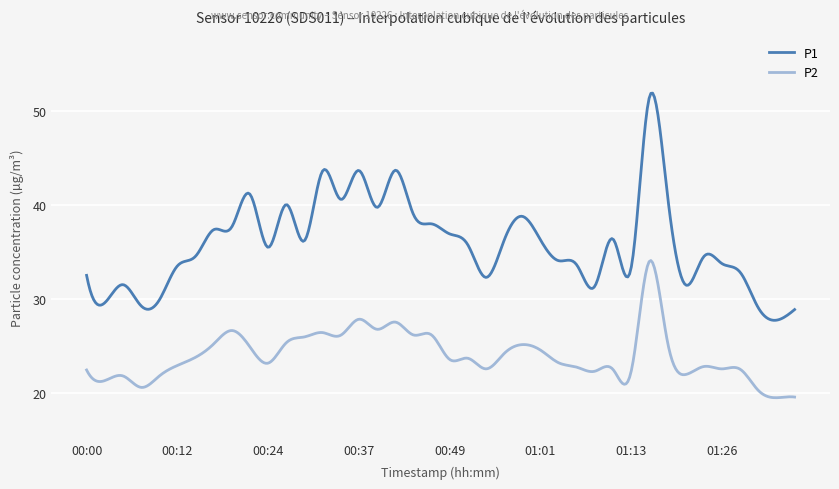

Rank the series by their maximum value, from highest to lowest.

P1, P2